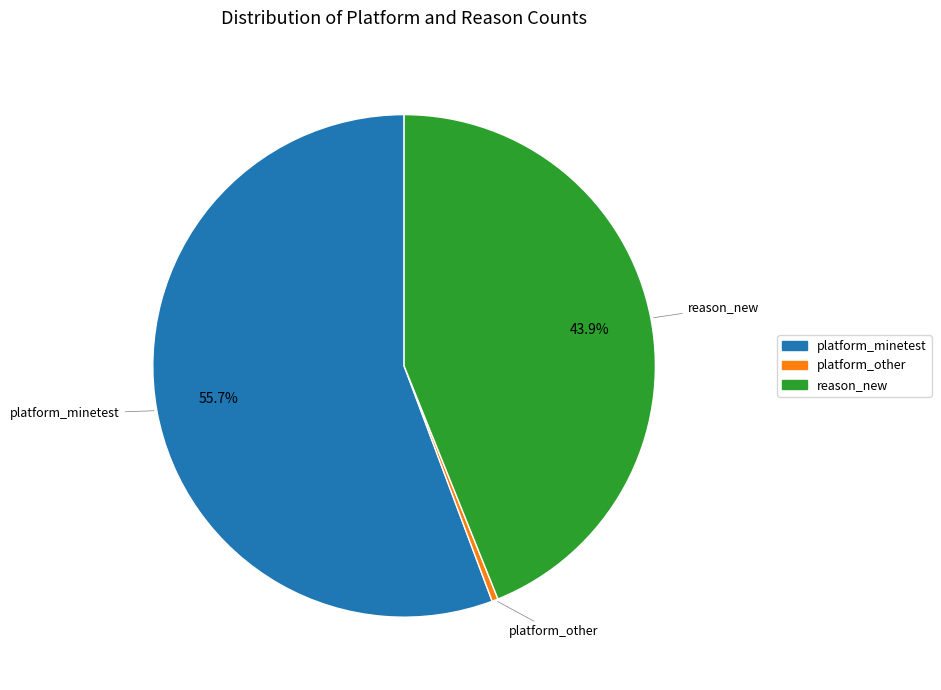

Is there any slice that represents more than half of the pie?

Yes